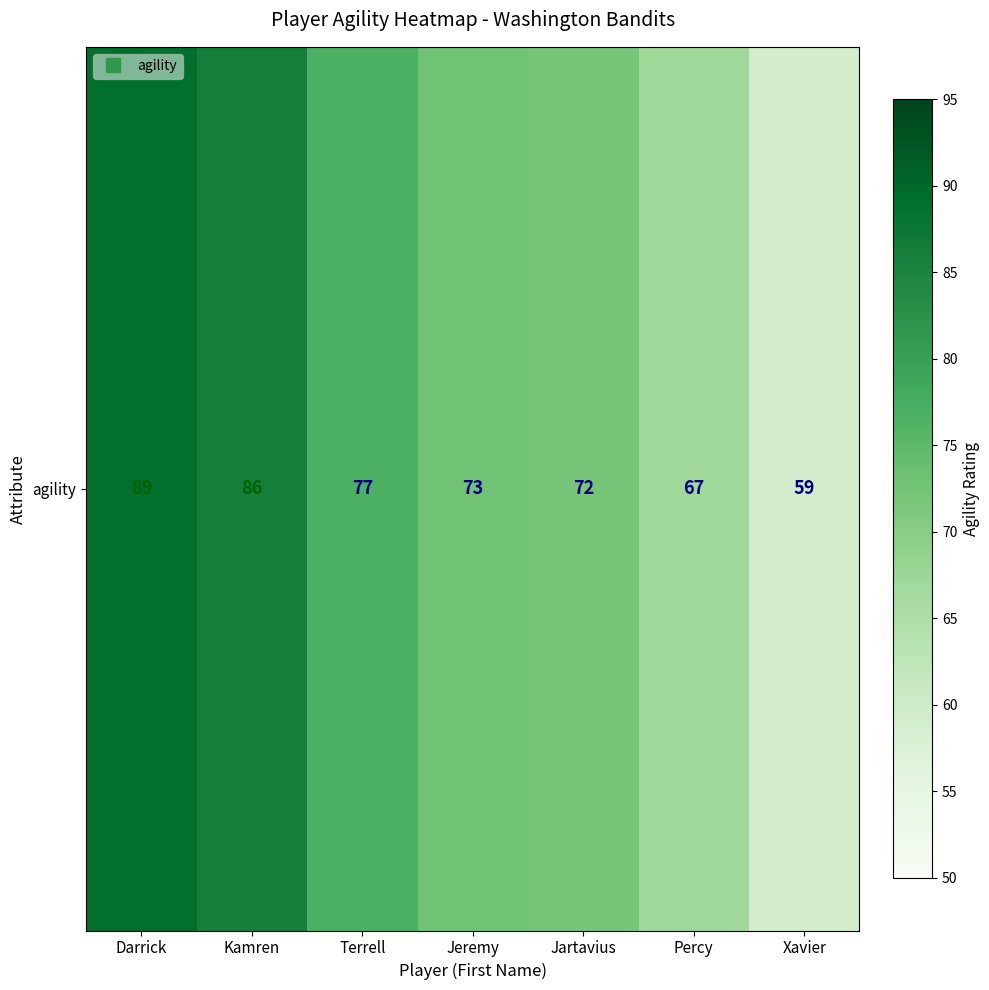

Rank the categories by value from lowest to highest.

Xavier, Percy, Jartavius, Jeremy, Terrell, Kamren, Darrick